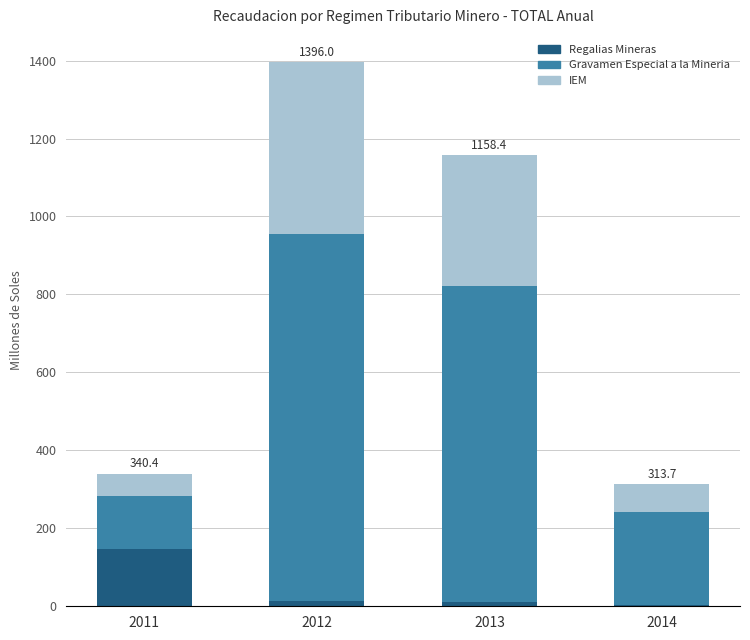

At which category is the sum across all series the highest?

2012